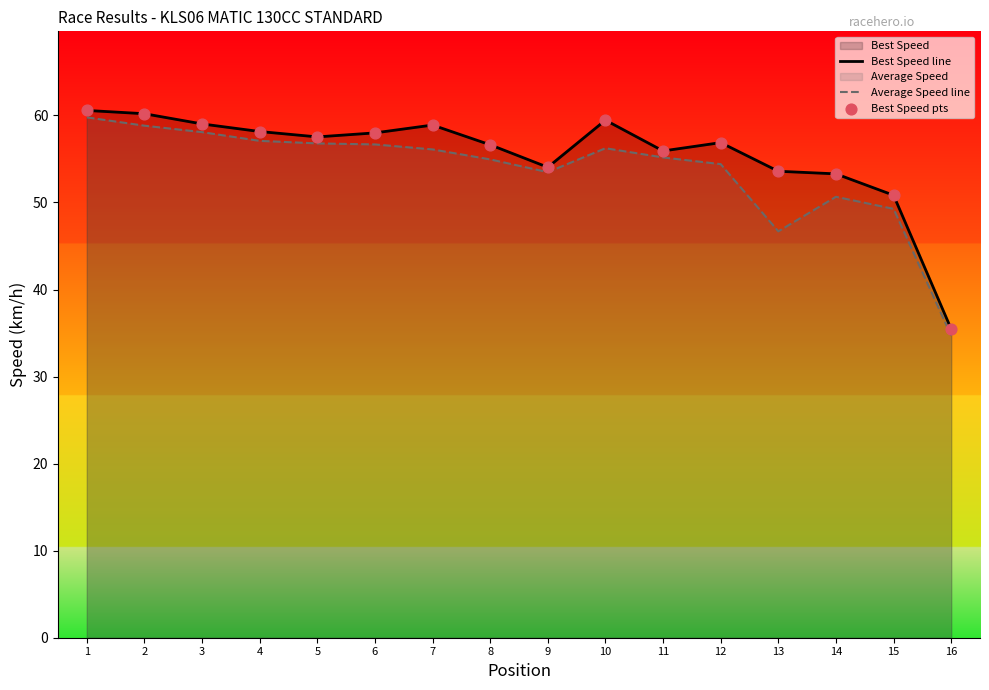

Is the value of Best Speed pts at 5 greater than the value of Average Speed line at 16?

Yes